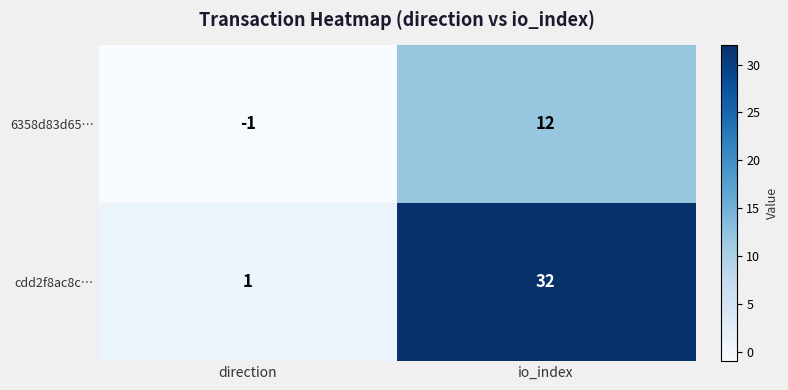

At how many categories does at least one series exceed 16?

1